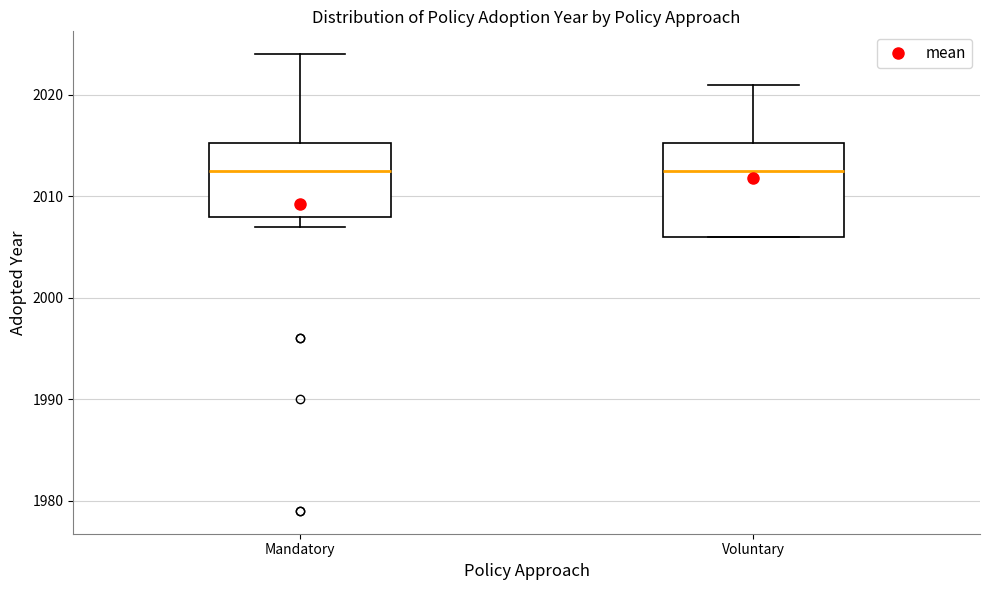

Where does the upper whisker of the box for Voluntary end on the y-axis? The values are not printed on the chart, so give them approximately, as read against the axis.

2021